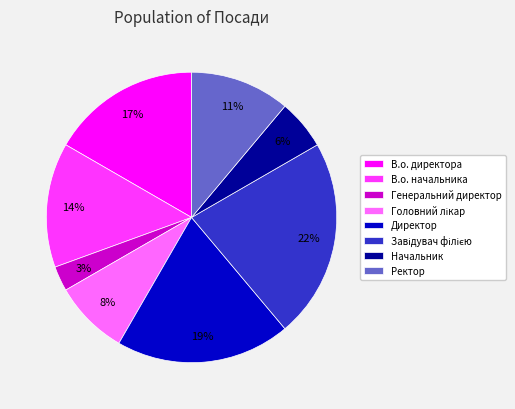

Count the number of slices in the pie.

8